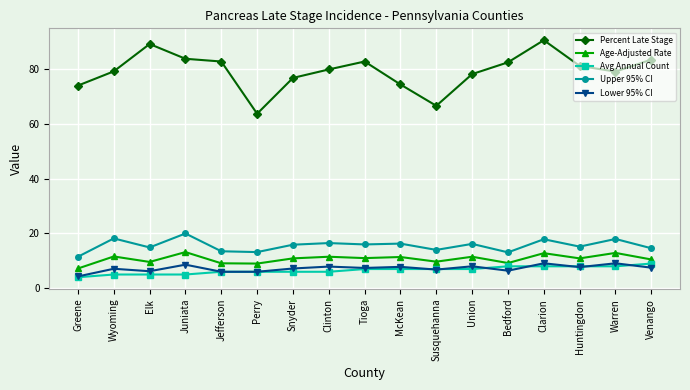

Is this an area chart (filled region under the line)?

No